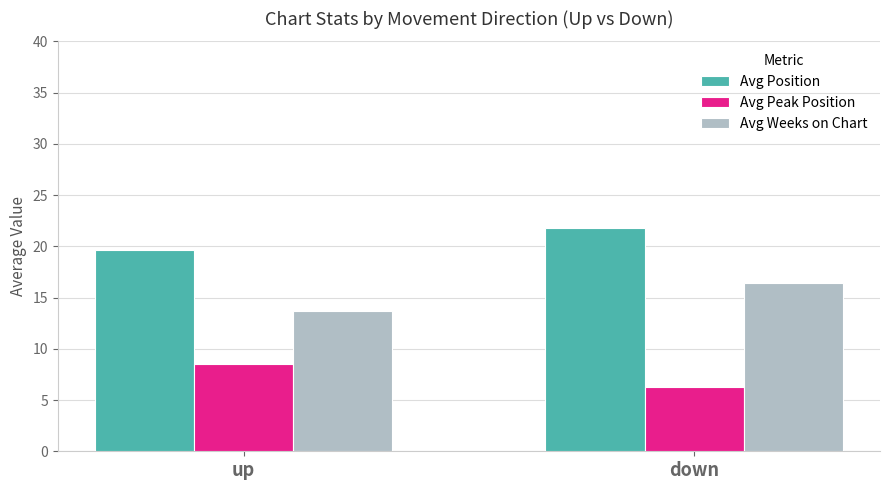

Where is Avg Position nearest to the value 20?

up